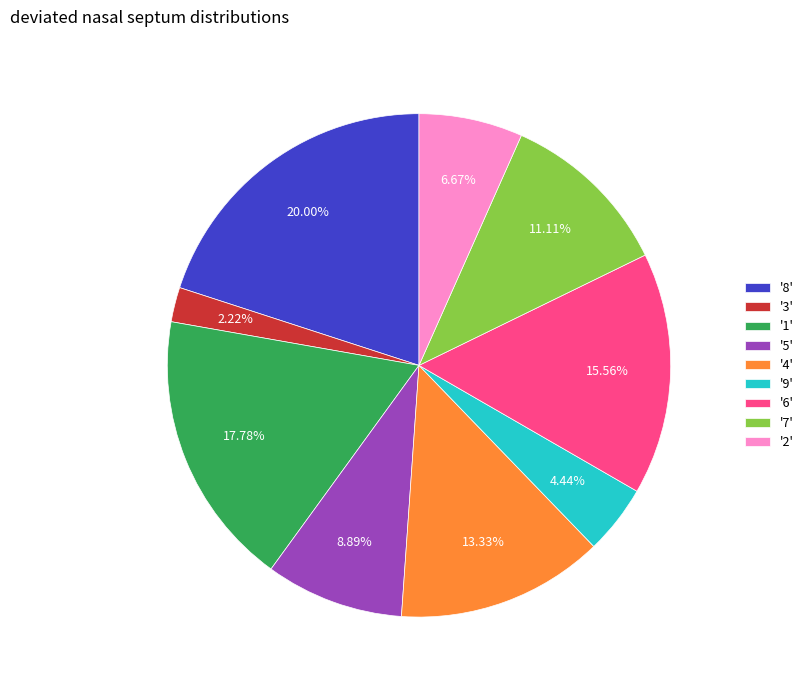

How many slices are in this pie chart?

9